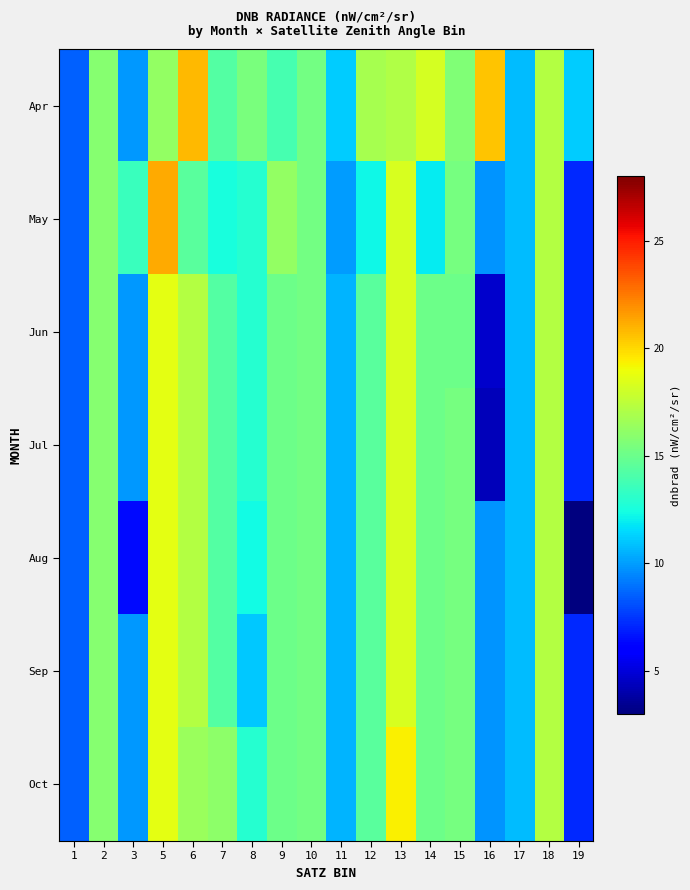

Reading left to right, list all the values displayed in this chart.

Apr: 1=8.6	2=15.9	3=9.9	5=16.2	6=20.8	7=14.3	8=15.4	9=13.9	10=15.2	11=11.1	12=16.8	13=17.1	14=18.2	15=15.7	16=20.5	17=10.8	18=17.2	19=11.2
May: 1=8.6	2=15.9	3=13.5	5=21.2	6=14.5	7=12.5	8=12.9	9=16.2	10=15.2	11=9.9	12=12.2	13=18.2	14=11.9	15=15.4	16=9.8	17=10.8	18=17.2	19=7.1
Jun: 1=8.6	2=15.9	3=9.9	5=18.7	6=17.3	7=14.3	8=12.9	9=15.0	10=15.2	11=10.5	12=14.5	13=18.2	14=15.0	15=15.0	16=4.7	17=10.8	18=17.2	19=7.1
Jul: 1=8.6	2=15.9	3=9.9	5=18.7	6=17.3	7=14.3	8=12.9	9=15.0	10=15.2	11=10.5	12=14.5	13=18.2	14=15.0	15=15.4	16=4.3	17=10.8	18=17.2	19=7.1
Aug: 1=8.6	2=15.9	3=6.4	5=18.7	6=17.3	7=14.3	8=12.3	9=15.0	10=15.2	11=10.5	12=14.5	13=18.2	14=15.0	15=15.4	16=9.8	17=10.8	18=17.2	19=3.0
Sep: 1=8.6	2=15.9	3=9.9	5=18.7	6=17.3	7=14.3	8=11.1	9=15.0	10=15.2	11=10.5	12=14.5	13=18.2	14=15.0	15=15.4	16=9.8	17=10.8	18=17.2	19=7.1
Oct: 1=8.6	2=15.9	3=9.9	5=18.7	6=16.4	7=16.0	8=12.9	9=15.0	10=15.2	11=10.5	12=14.5	13=19.4	14=15.0	15=15.4	16=9.8	17=10.8	18=17.2	19=7.1